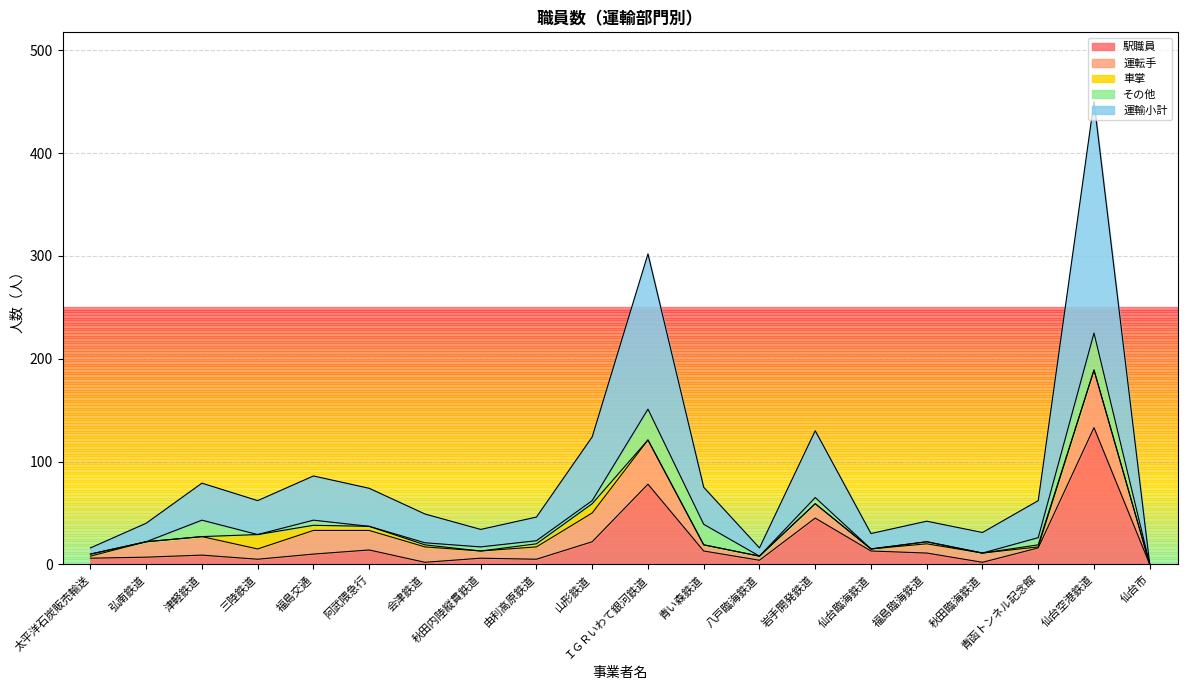

Between 福島交通 and 岩手開発鉄道, which series saw the biggest shift?

駅職員